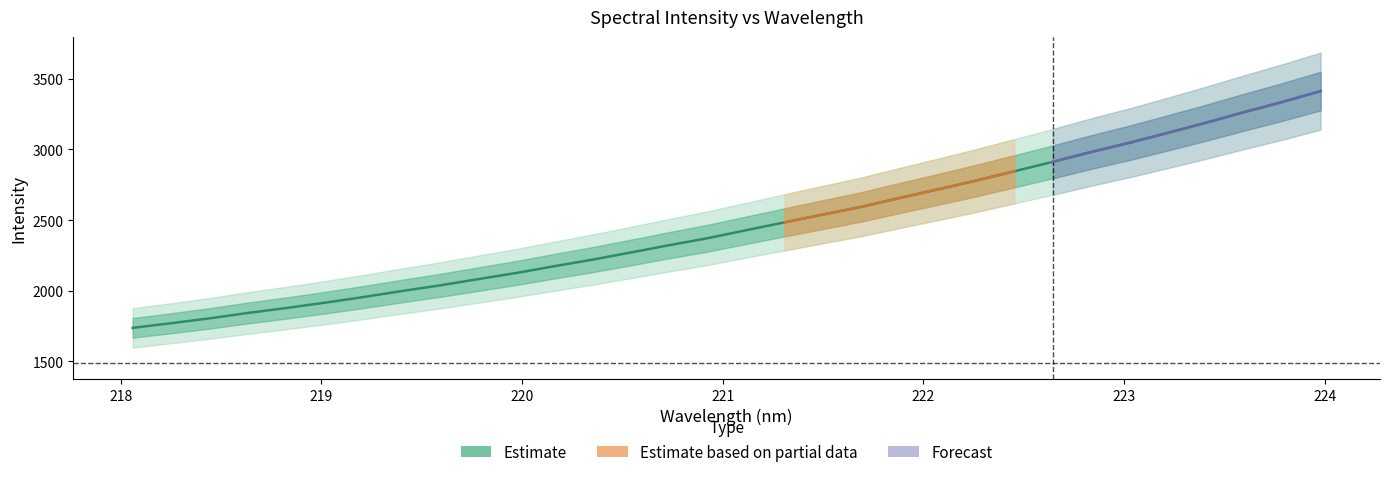

How many lines are shown in the chart?

1